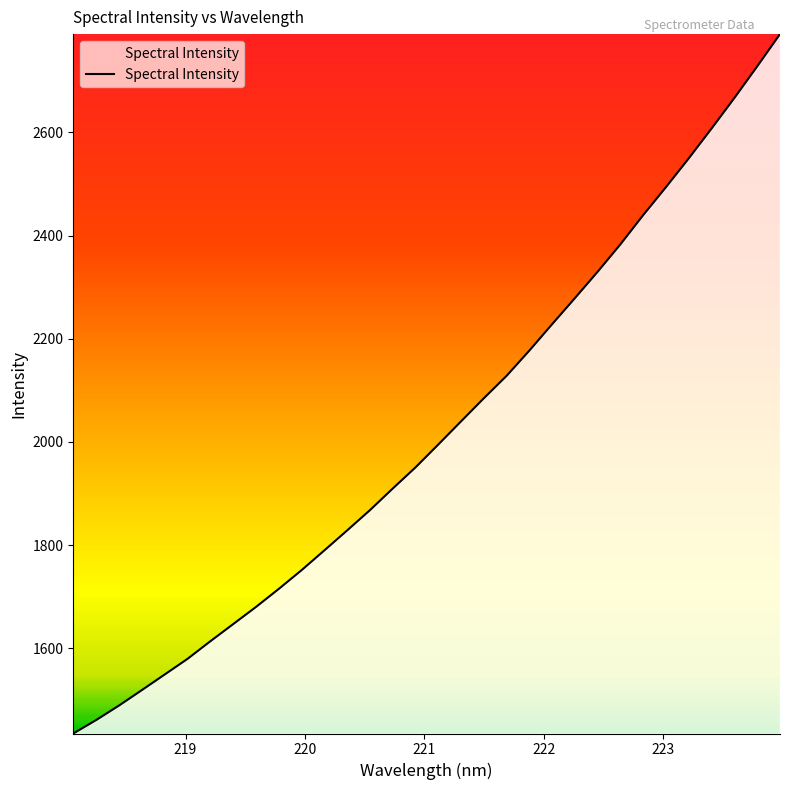

What is the maximum value shown in the chart?

2790.6